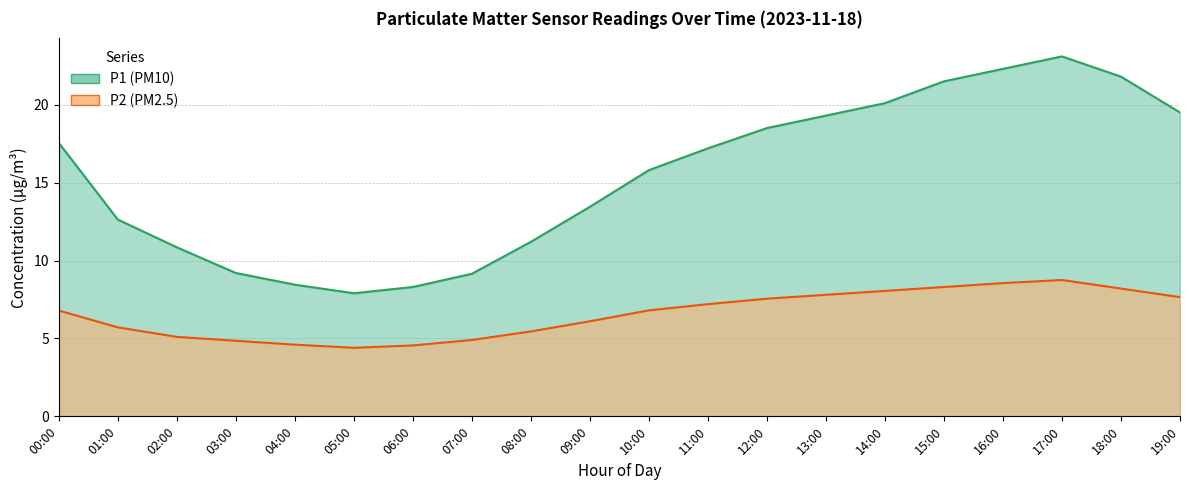

Does the chart have visible grid lines?

Yes